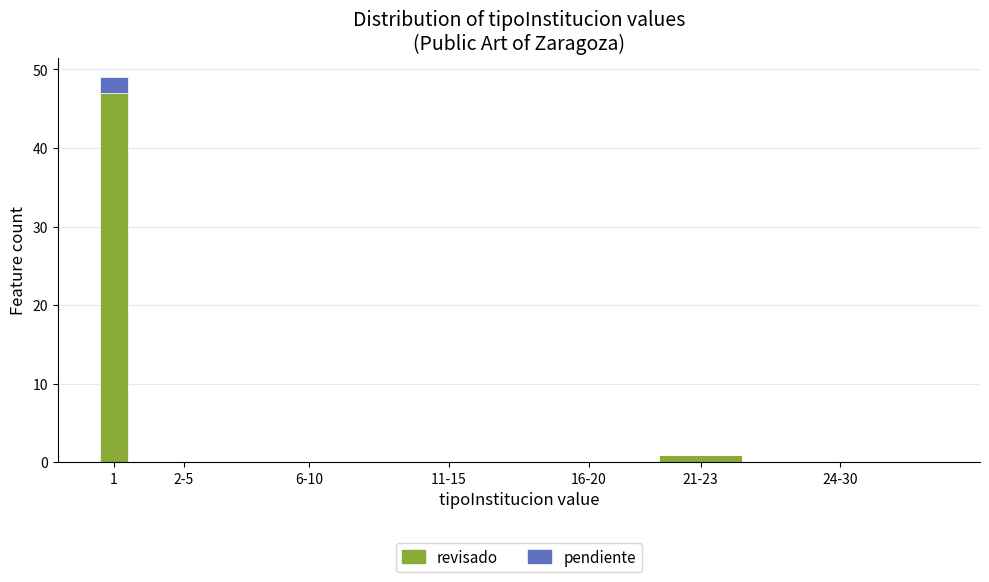

Reading left to right, list the values for the revisado series.

1=47	2-5=0	6-10=0	11-15=0	16-20=0	21-23=1	24-30=0